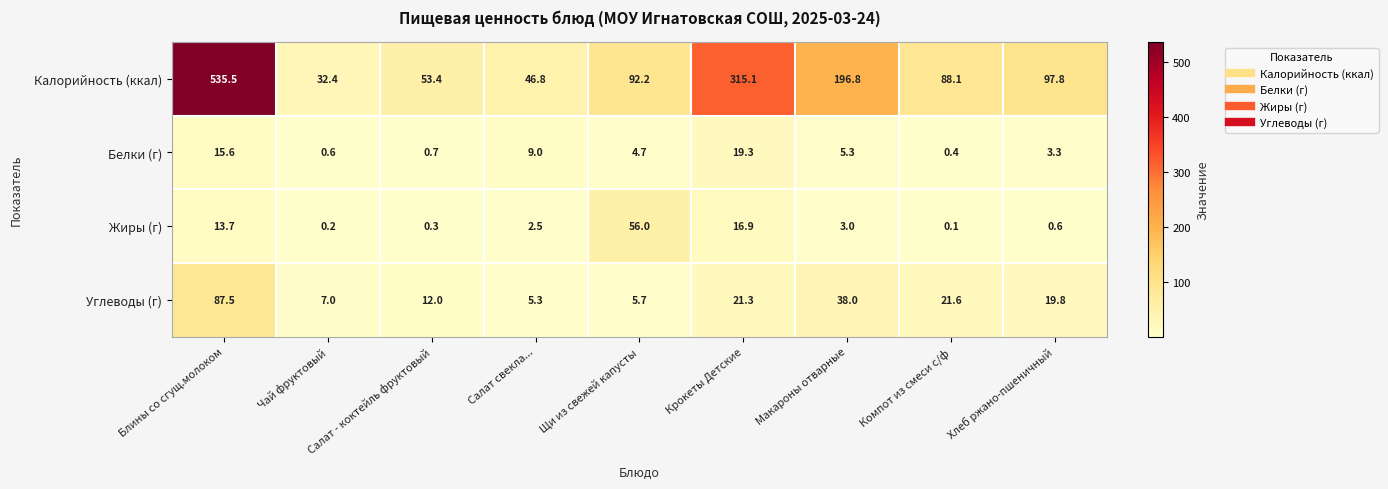

What is the sum of the Углеводы (г) values at Компот из смеси с/ф and Макароны отварные?

59.6